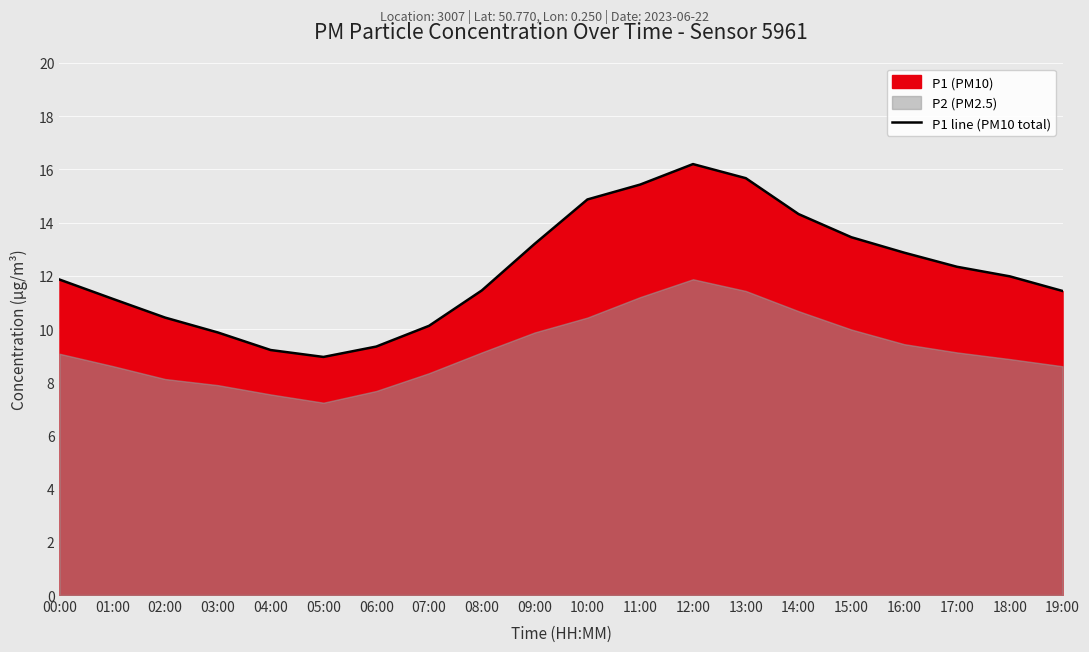

Reading right to left, what are all the values shown in this chart?

19:00=11.4	18:00=12.0	17:00=12.3	16:00=12.9	15:00=13.4	14:00=14.3	13:00=15.7	12:00=16.2	11:00=15.4	10:00=14.9	09:00=13.2	08:00=11.4	07:00=10.1	06:00=9.3	05:00=8.9	04:00=9.2	03:00=9.9	02:00=10.4	01:00=11.1	00:00=11.9